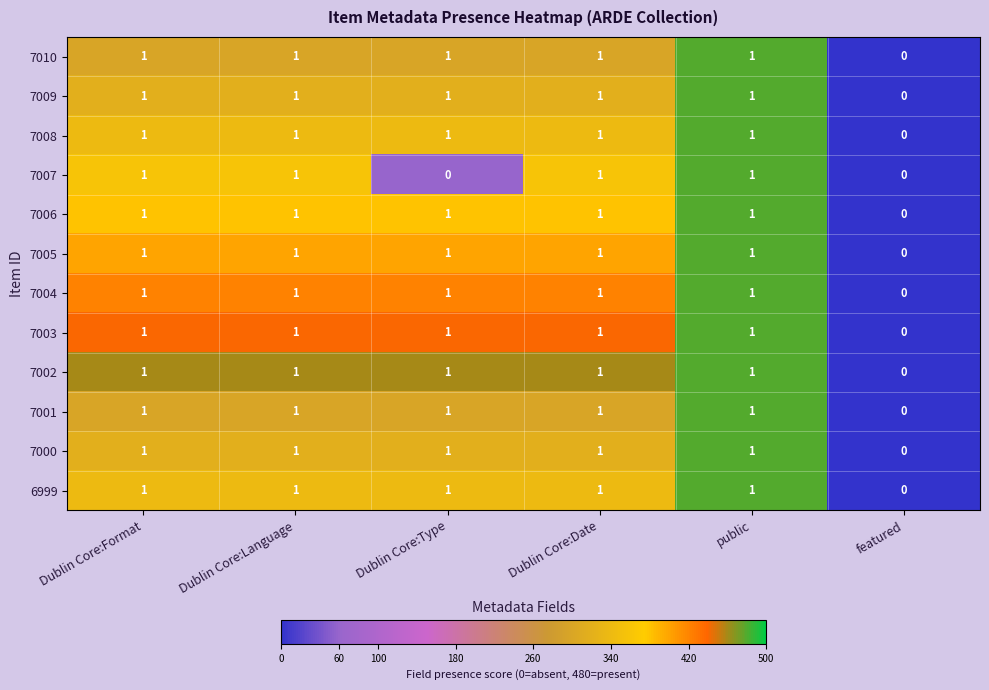

True or false: 7002 has a value of 2 at Dublin Core:Date.

False